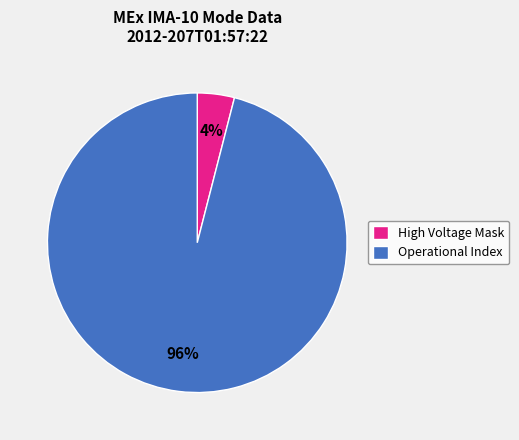

Do Operational Index and High Voltage Mask together represent more than half of the pie?

Yes